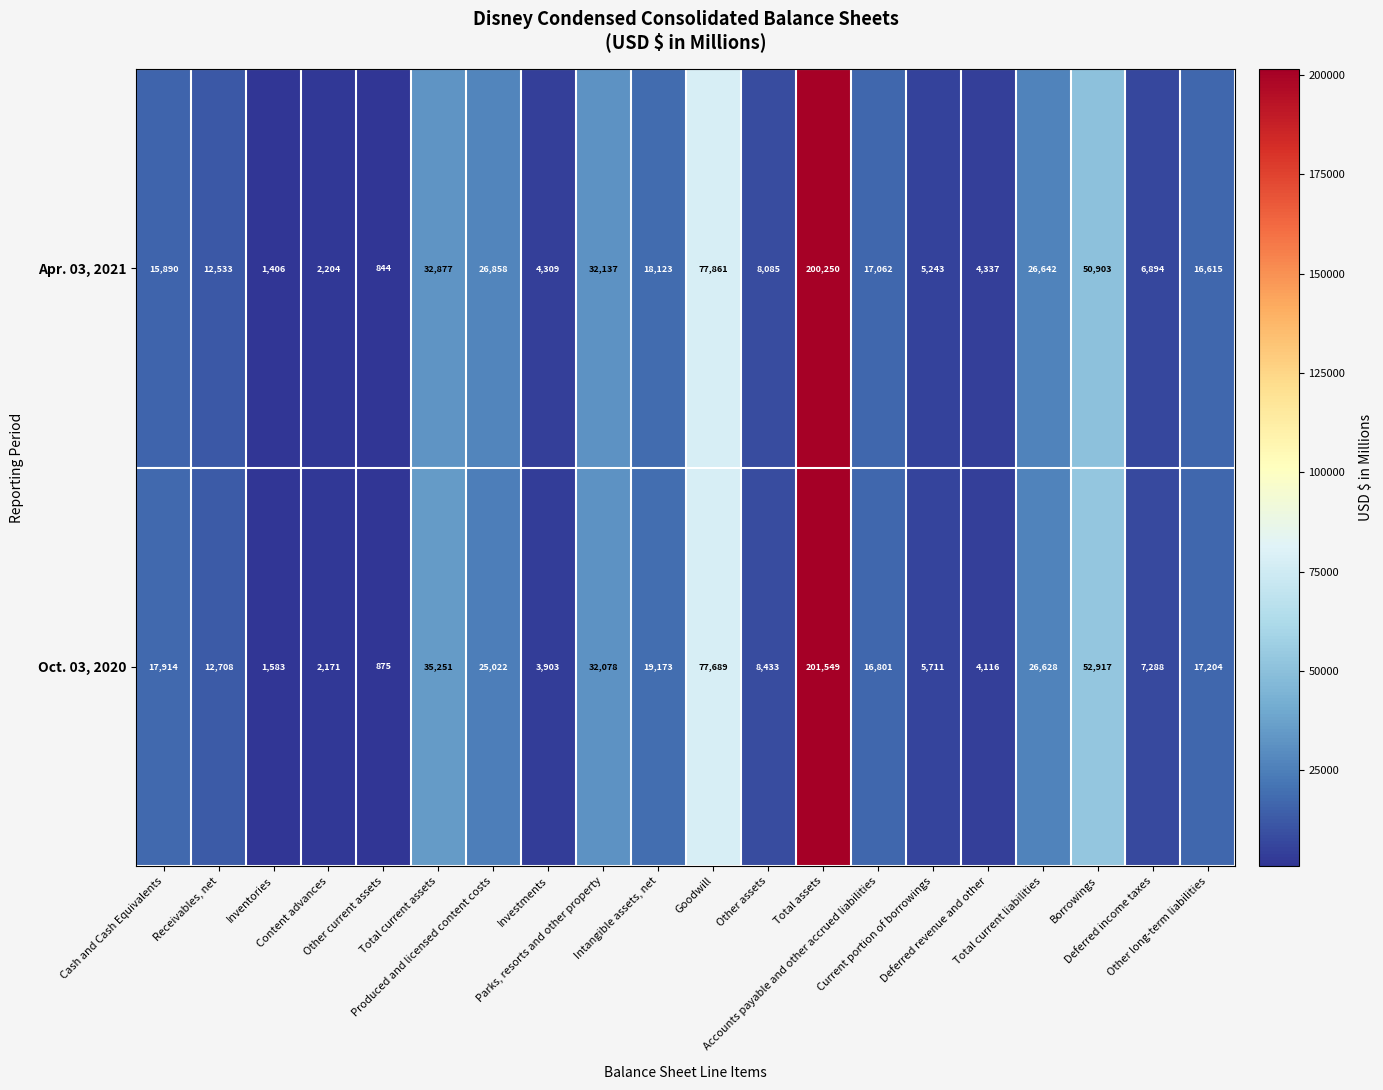

How many data points does each series have?

20